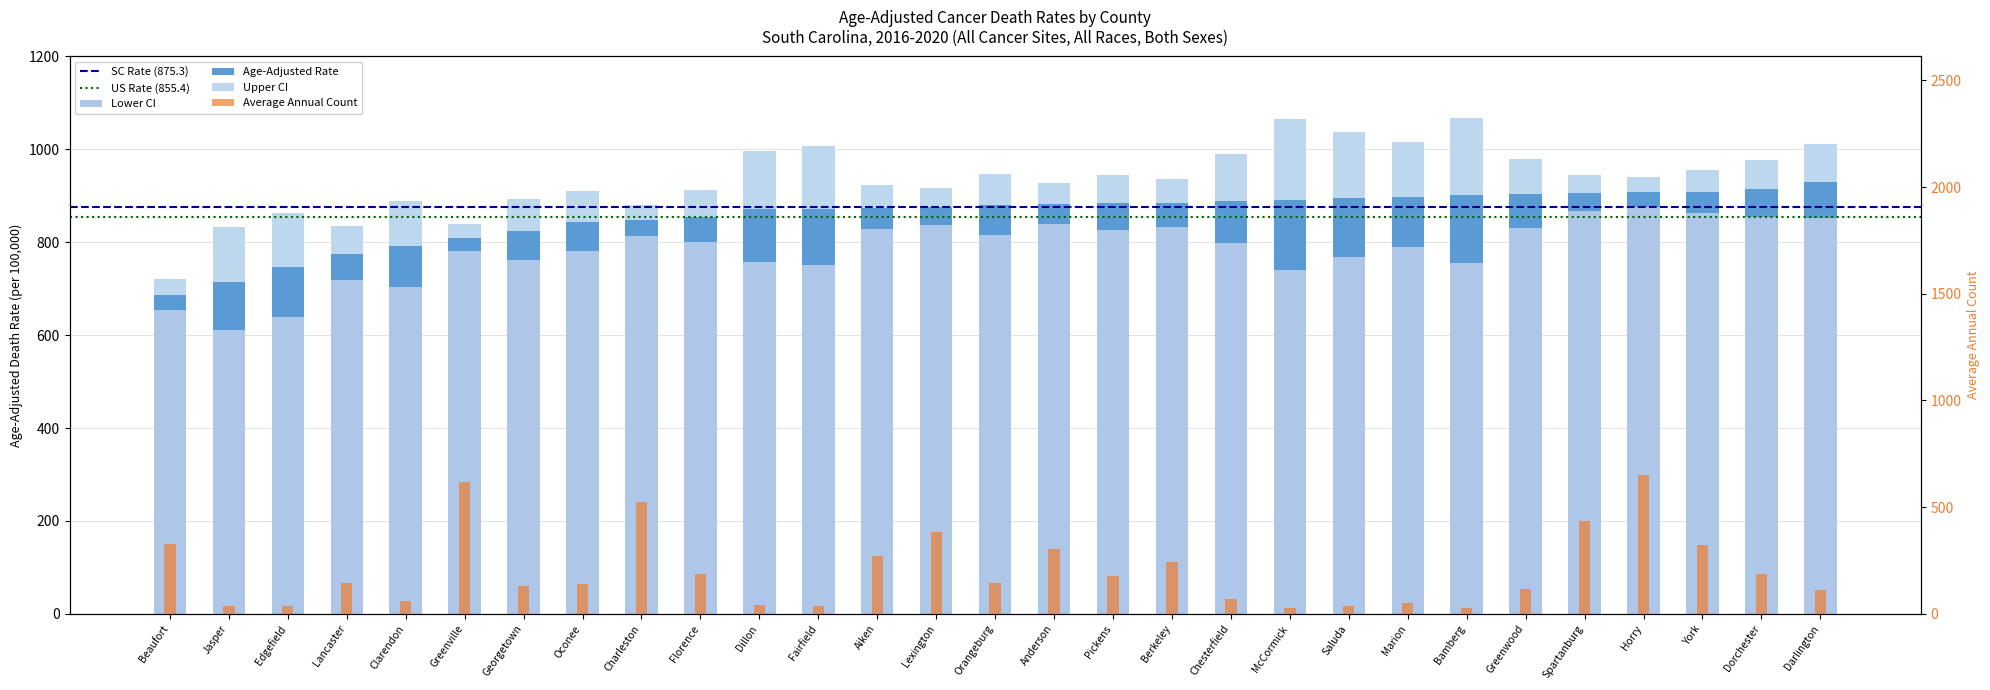

How many data points in Average Annual Count are less than 144?

14